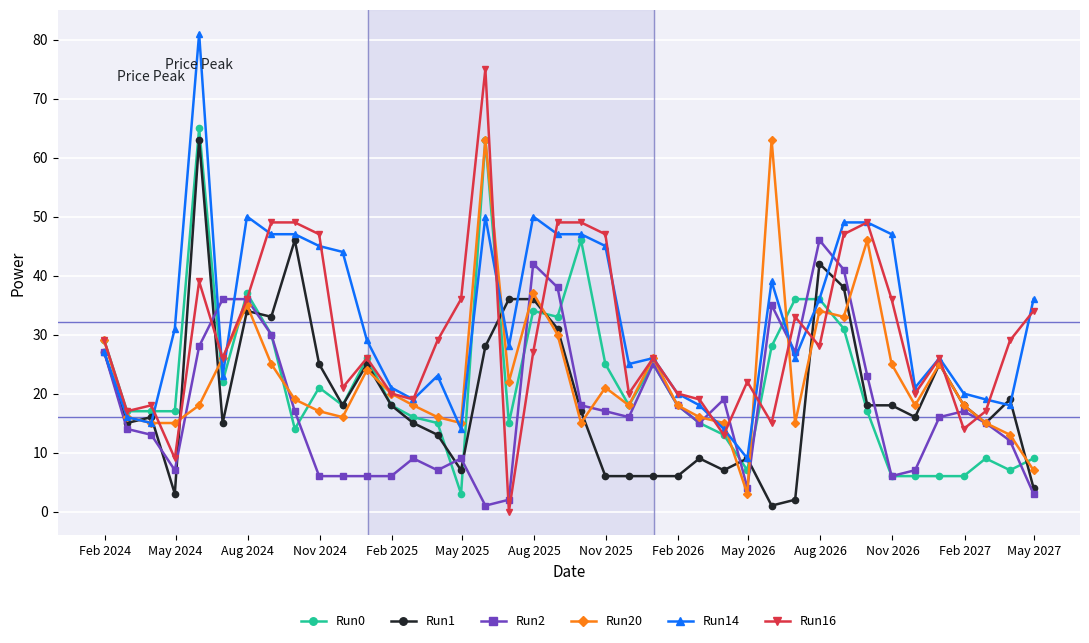

True or false: Run20 and Run2 cross at least once.

True